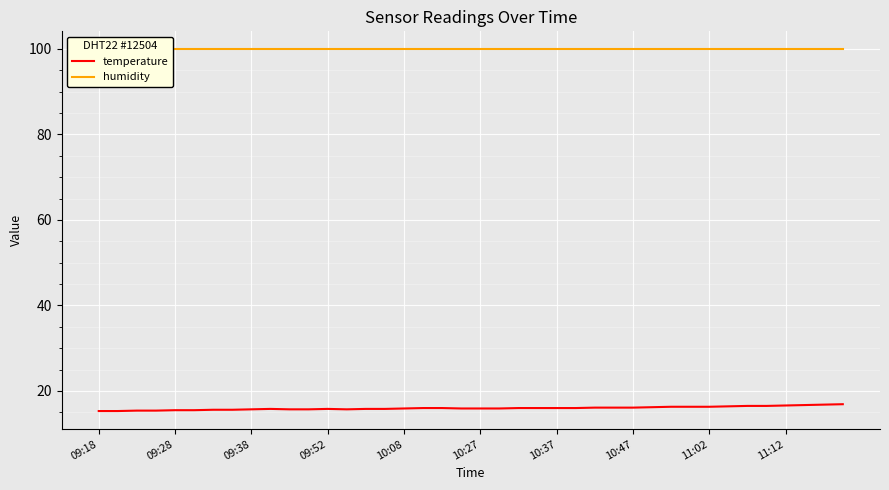

True or false: humidity has more than 0 interior local peaks.

False